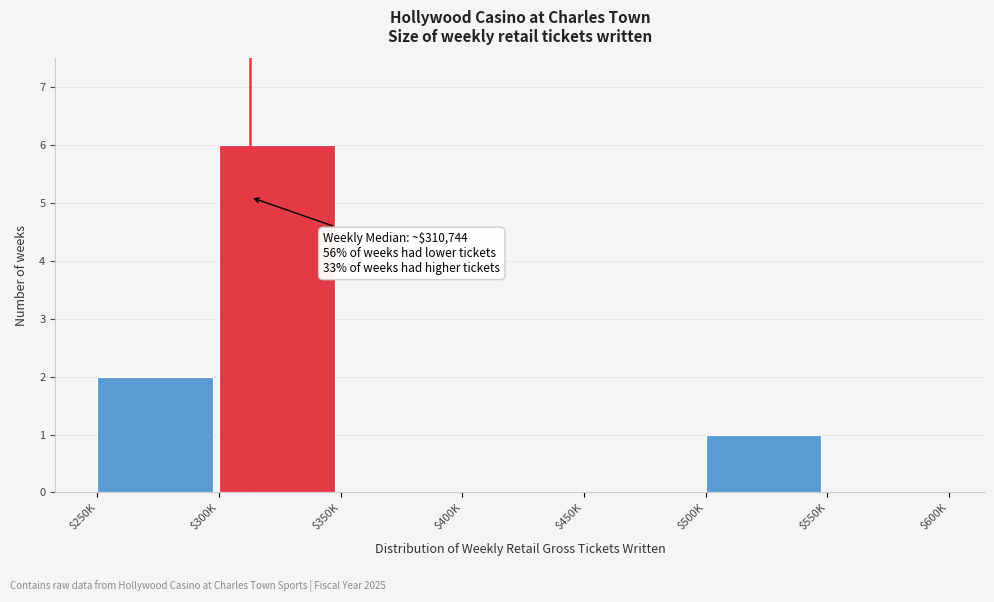

At which label is the value closest to 3?

$250K